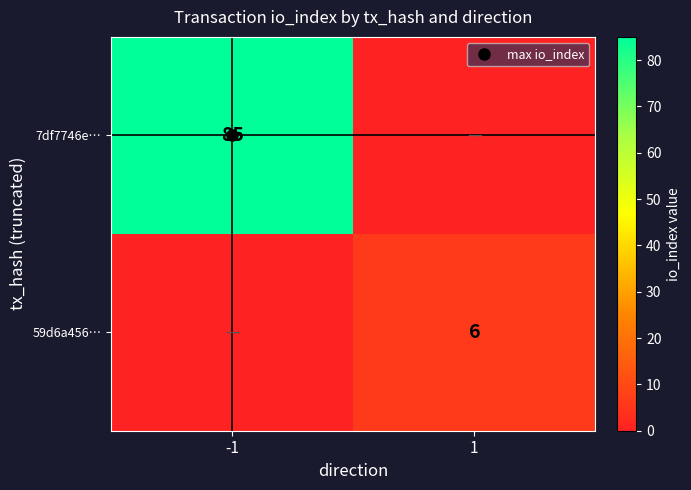

At which label does 59d6a456… reach its minimum?

-1